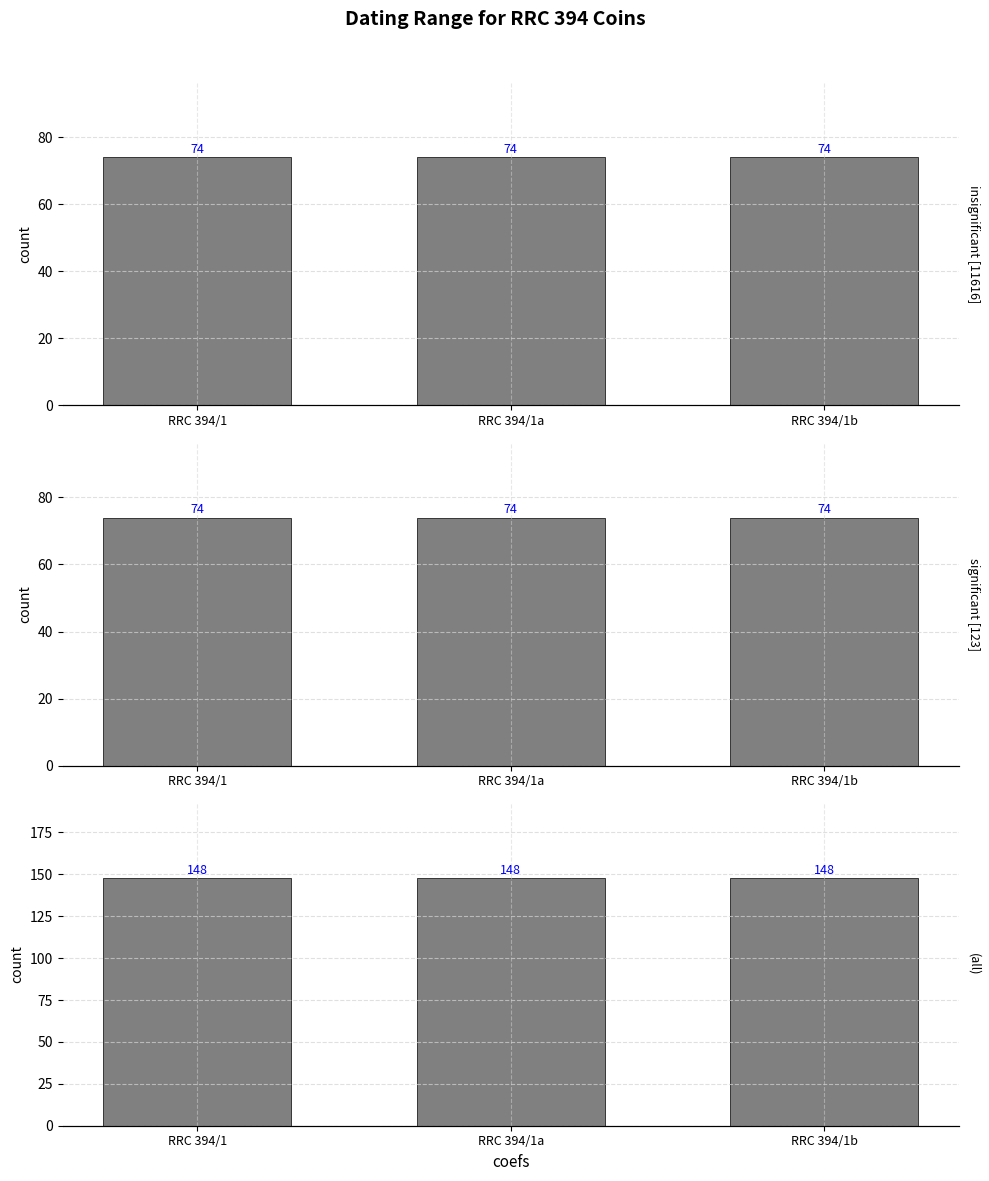

How many bars are there in total?

9